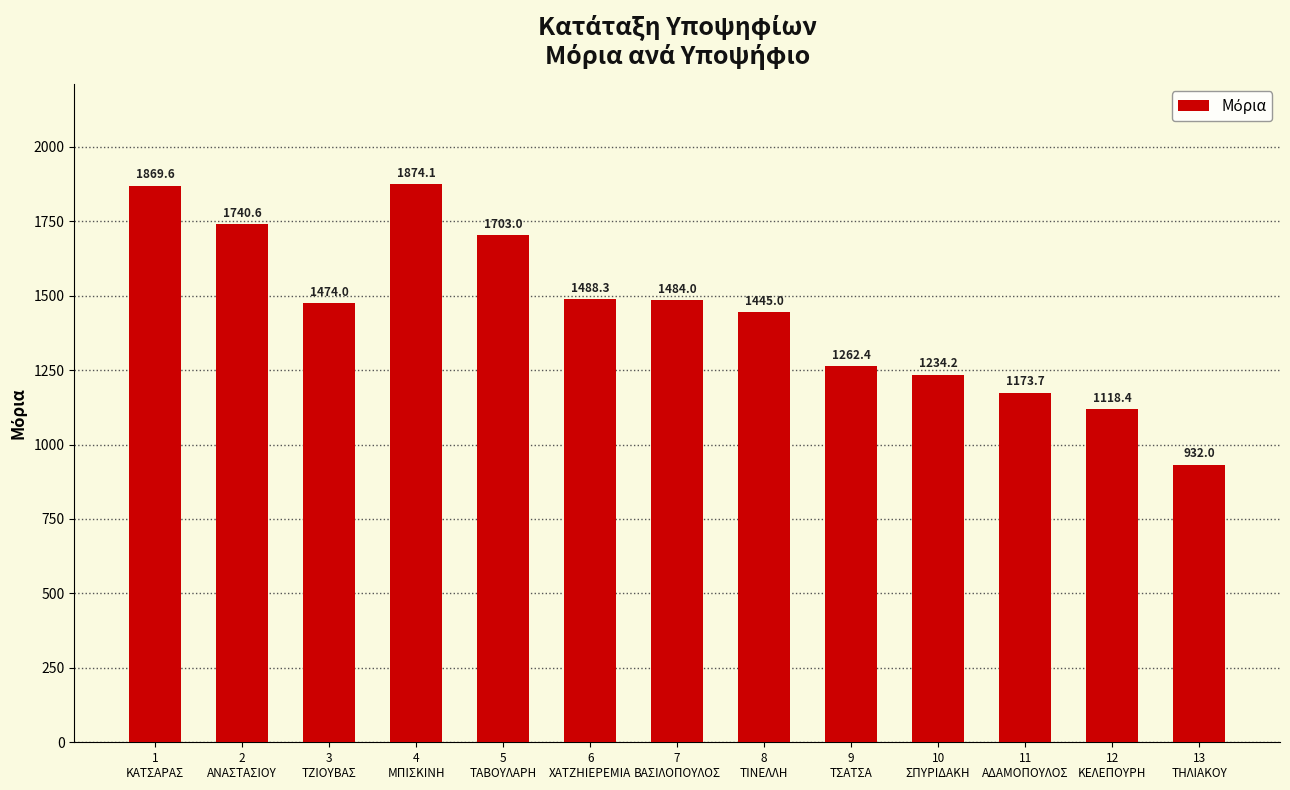

What is the difference between the second highest and minimum values?

937.6